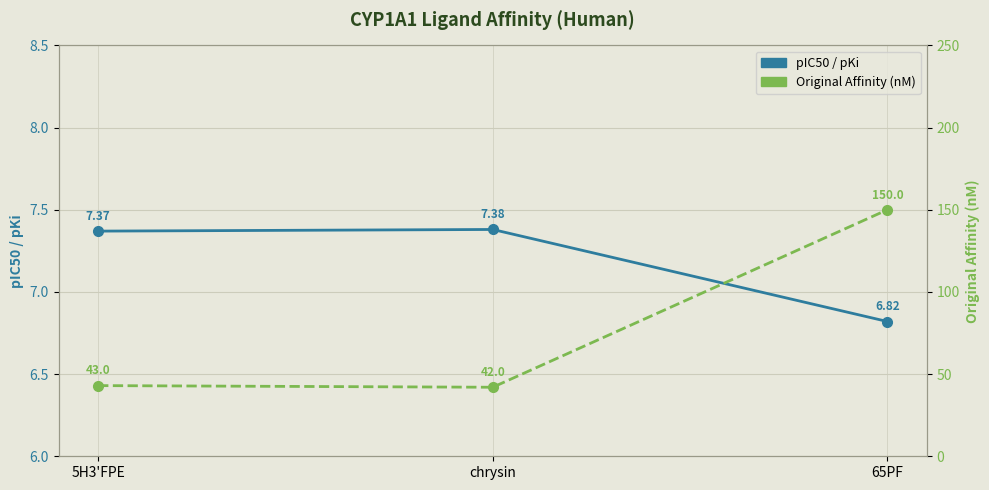

Which series has the largest total across all categories?

Original Affinity (nM)